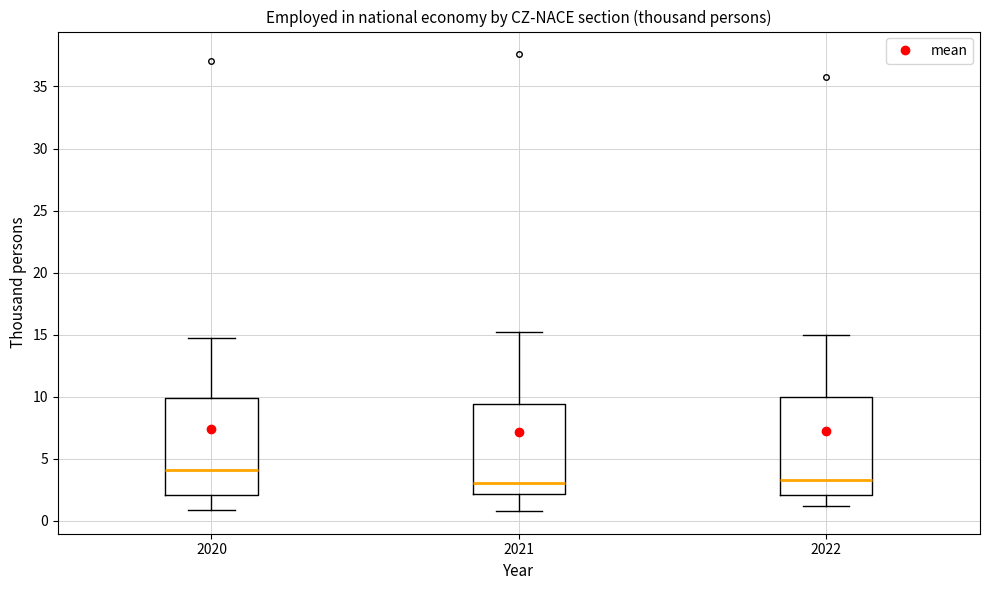

Reading left to right, read every box against the y-axis: the position of its median line, the range the box covers, and the ends of its whiskers. The values are not printed on the chart, so give them approximately, as read against the axis.

2020: median 4.0, box 2.0 to 10.0, whiskers 1.0 to 15.0
2021: median 3.0, box 2.0 to 9.5, whiskers 1.0 to 15.0
2022: median 3.5, box 2.0 to 10.0, whiskers 1.0 to 15.0